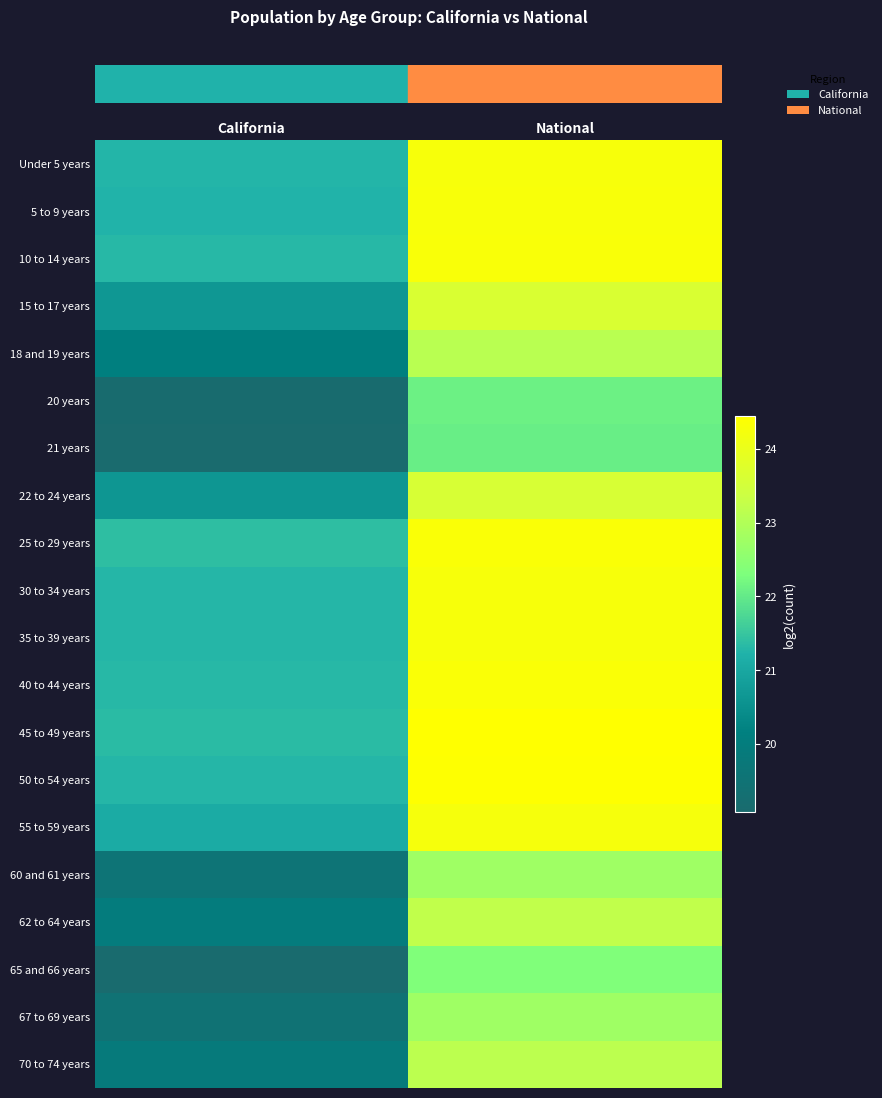

Which label corresponds to the smallest value in the chart?

California